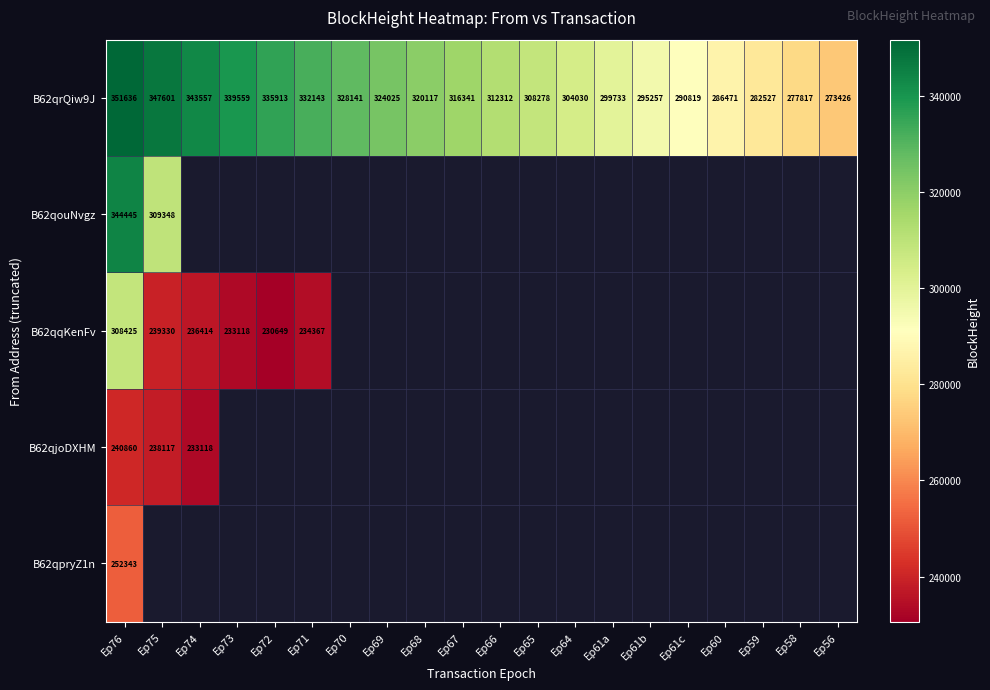

Which category has the lowest value in the B62qrQiw9J series?

Ep56